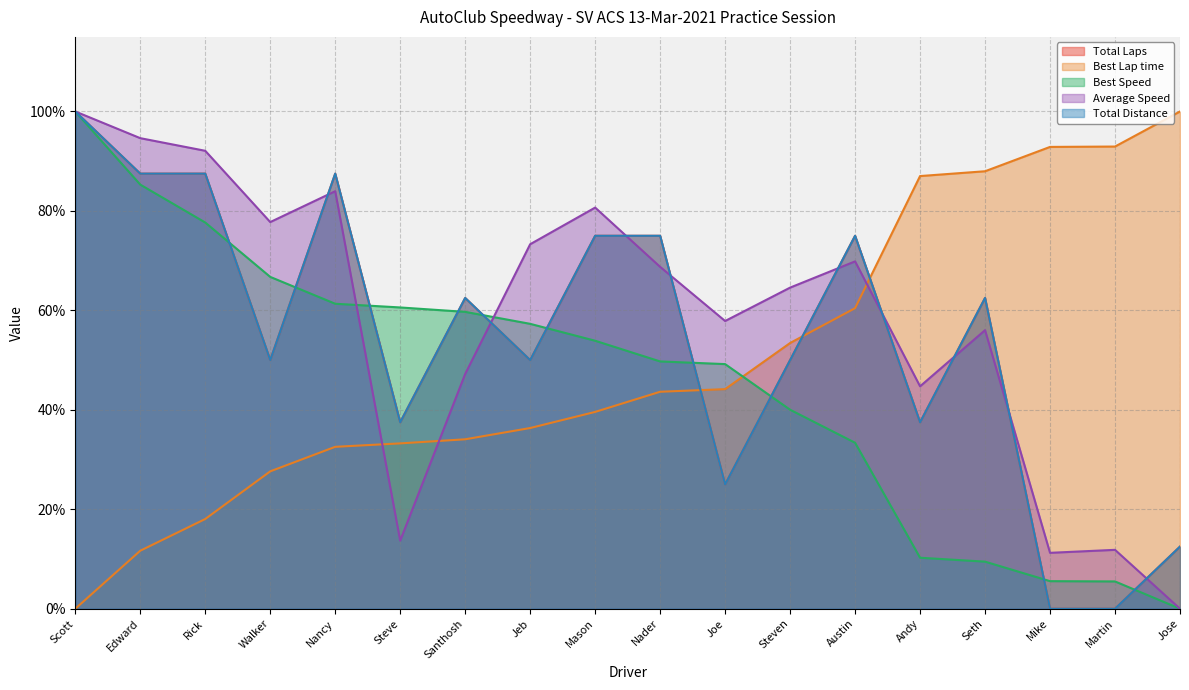

Does the chart display data point markers on the line(s)?

No